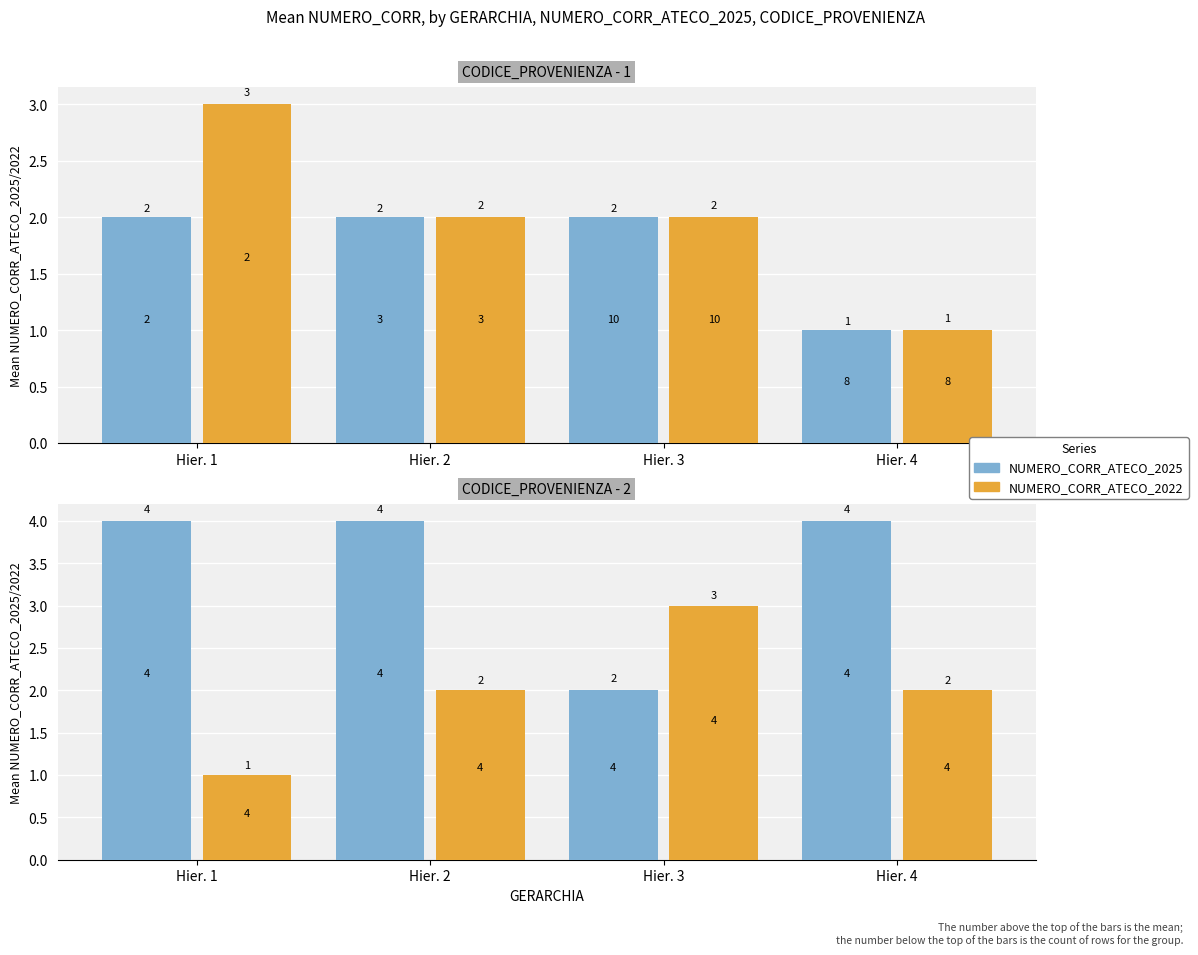

List the labels in order of no value, largest first.

Hier. 1, Hier. 2, Hier. 4, Hier. 3